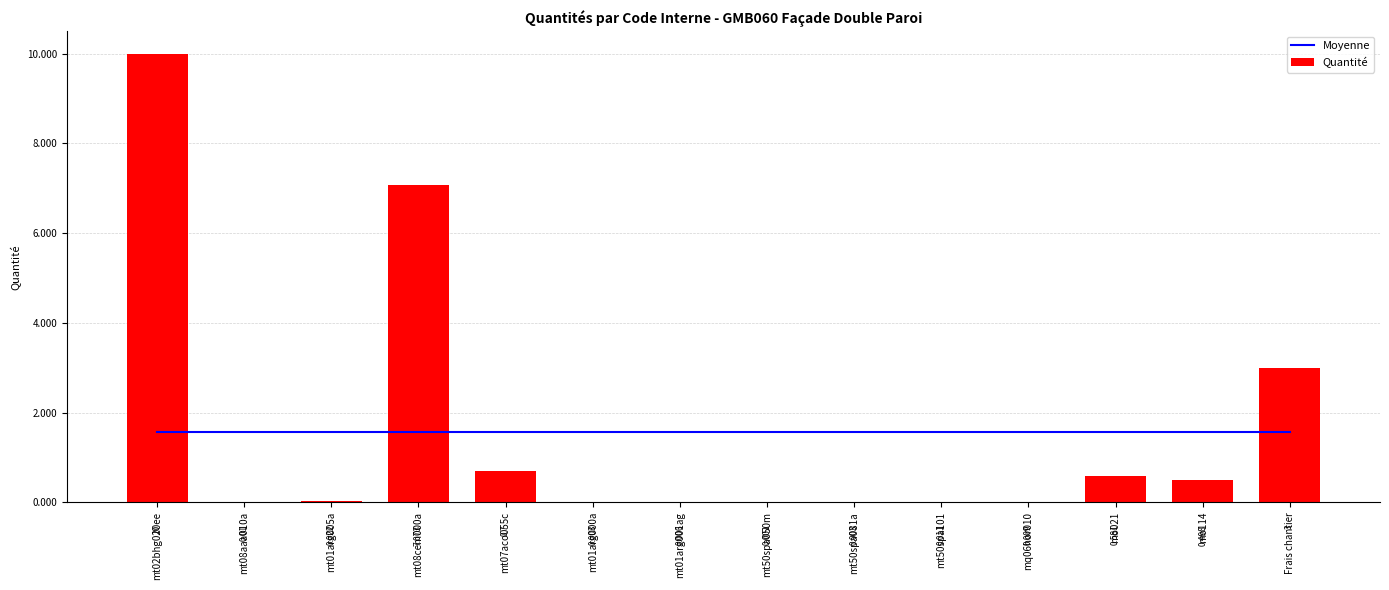

The Quantité series shows 0.0 at mt50spa050m. True or false?

True